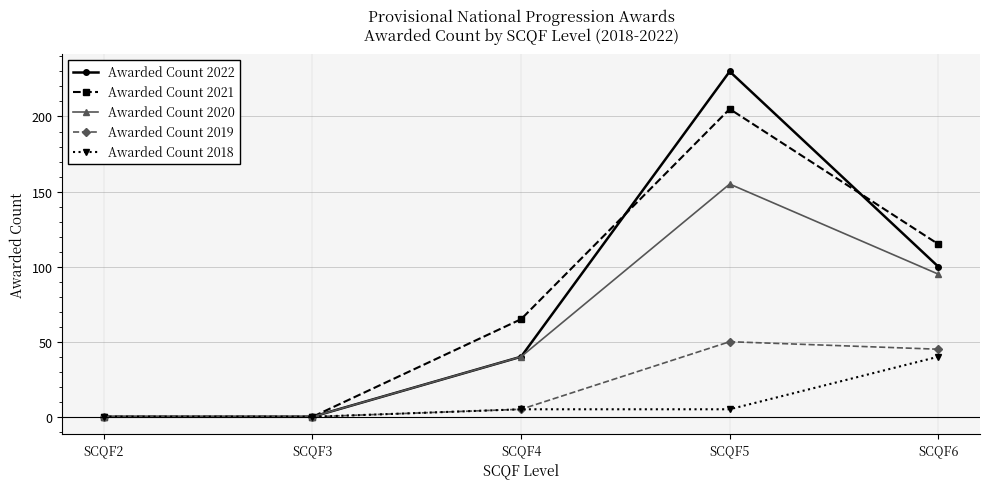

In Awarded Count 2021, how many points are higher than both neighbors (excluding endpoints)?

1